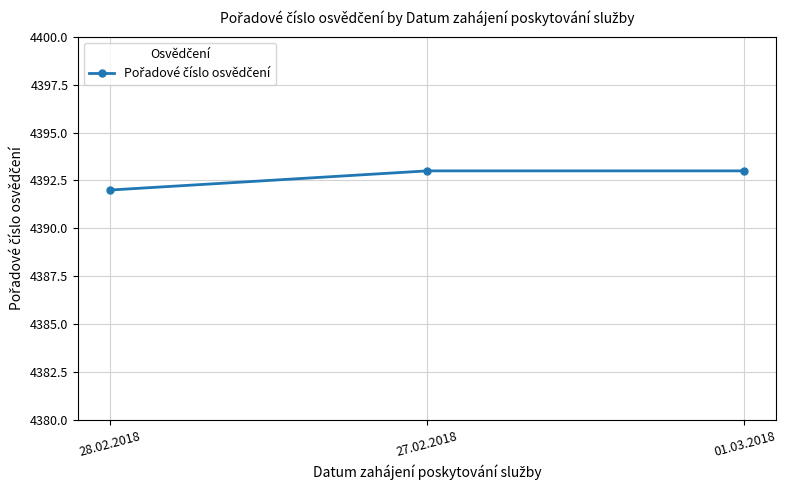

Reading right to left, list all the values displayed in this chart.

01.03.2018=4393	27.02.2018=4393	28.02.2018=4392